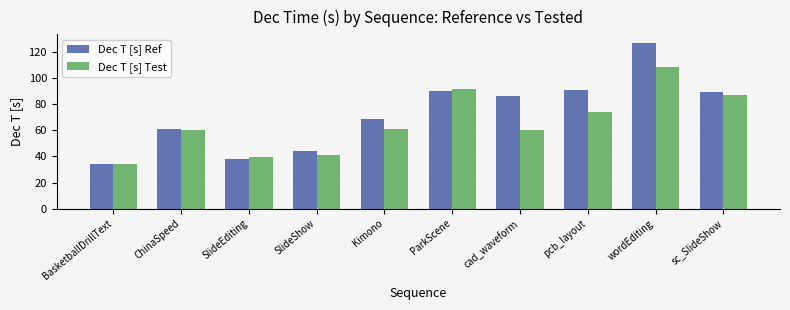

What is the sum of all Dec T [s] Ref values?

731.4